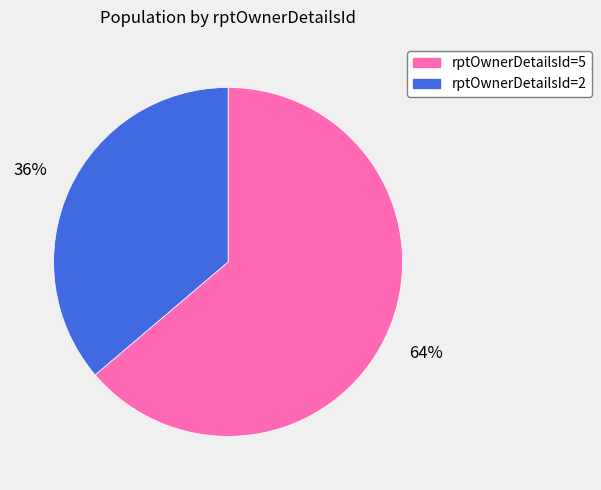

To the nearest percent, what is the average slice percentage?

50%